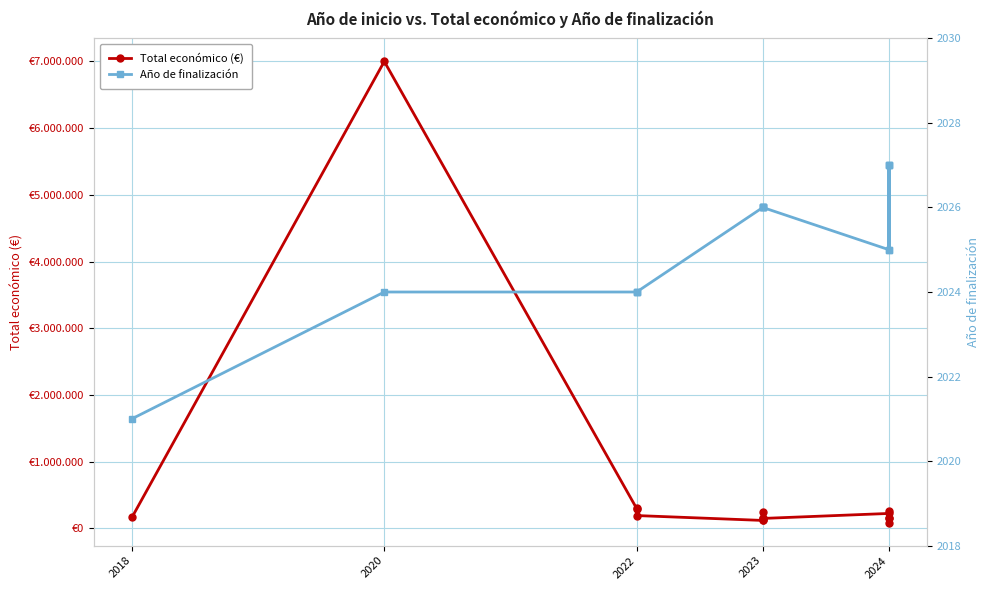

In Año de finalización, how many points are lower than both neighbors (excluding endpoints)?

2